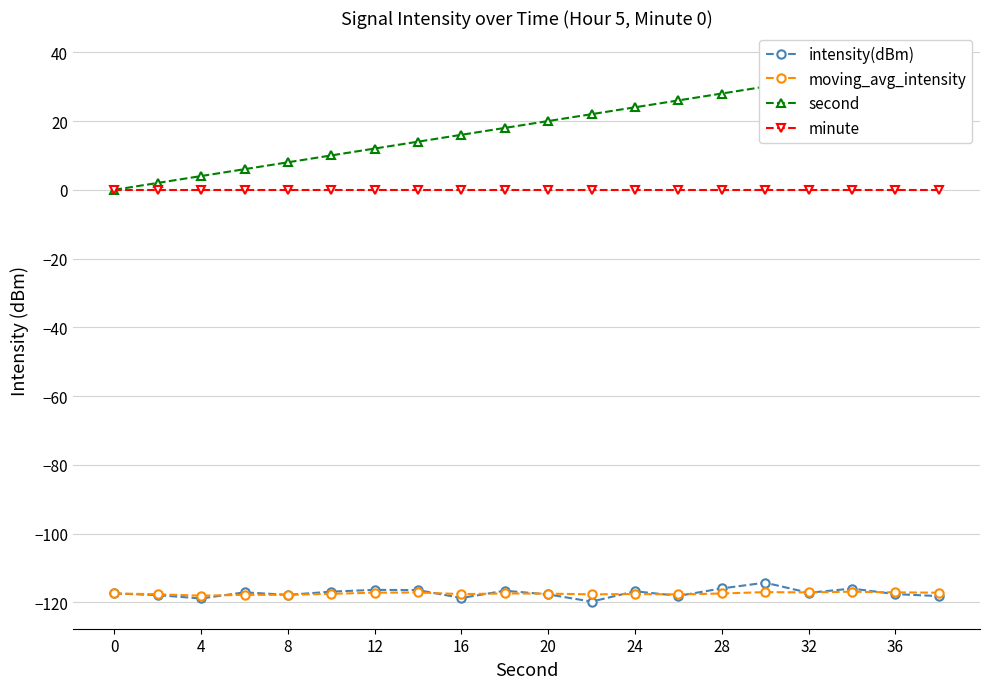

True or false: moving_avg_intensity and minute intersect in this chart.

False